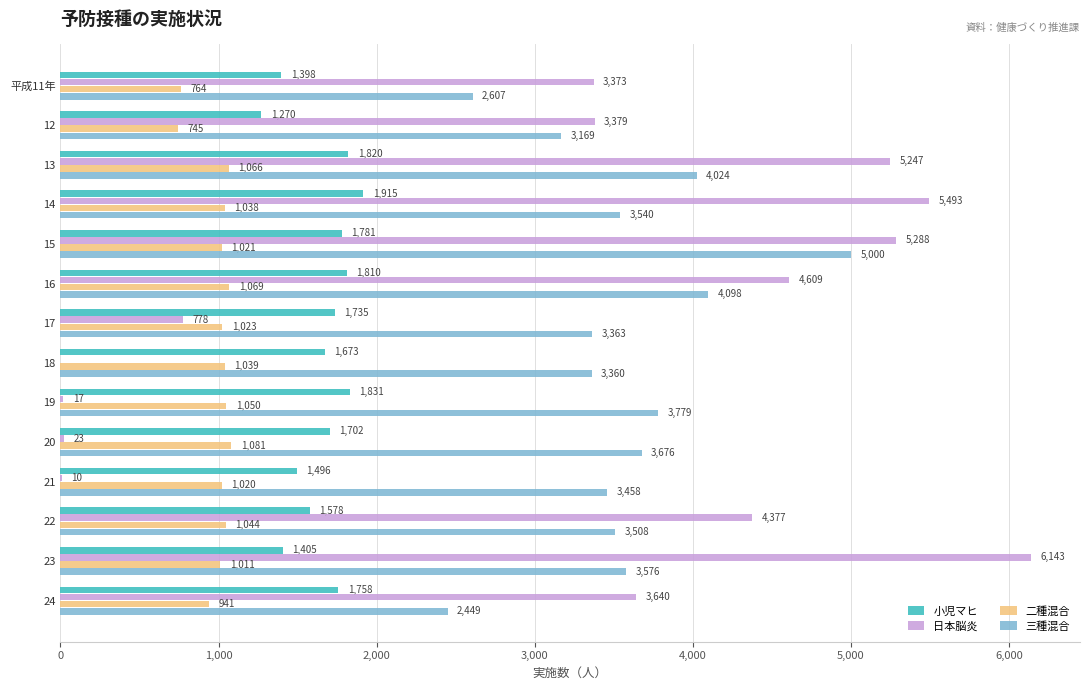

What is the sum of the 小児マヒ values at 23 and 13?

3225